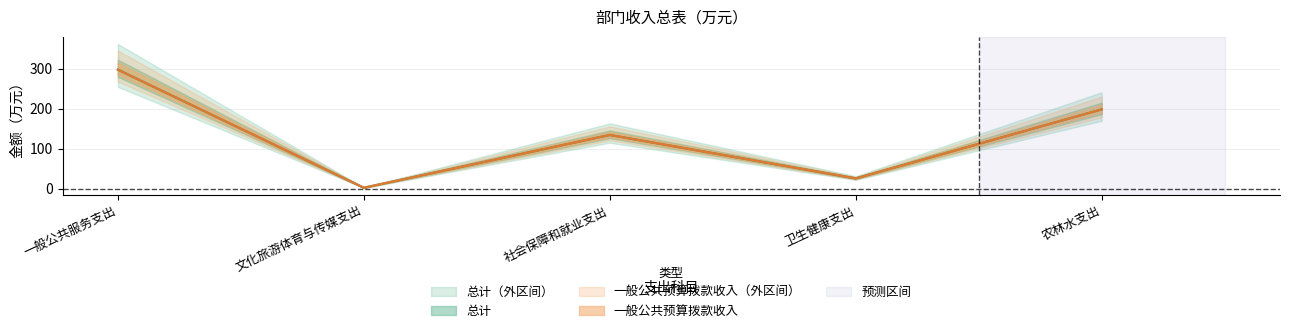

Which category has the lowest value in the 总计 series?

文化旅游体育与传媒支出